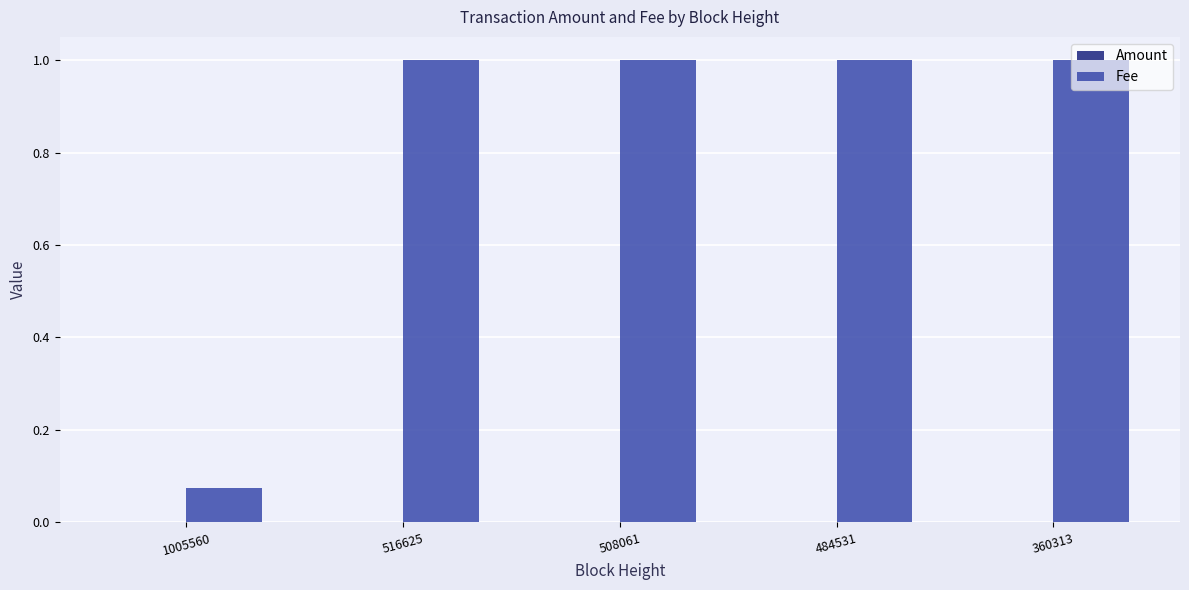

Which series has the largest total across all categories?

Fee